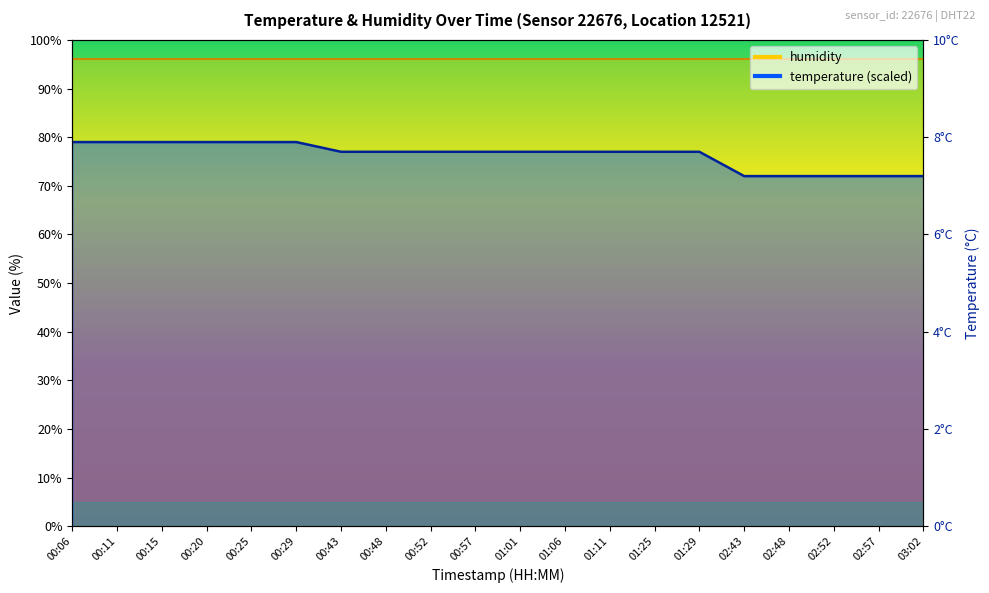

Rank the categories by value from lowest to highest.

02:43, 02:48, 02:52, 02:57, 03:02, 00:43, 00:48, 00:52, 00:57, 01:01, 01:06, 01:11, 01:25, 01:29, 00:06, 00:11, 00:15, 00:20, 00:25, 00:29